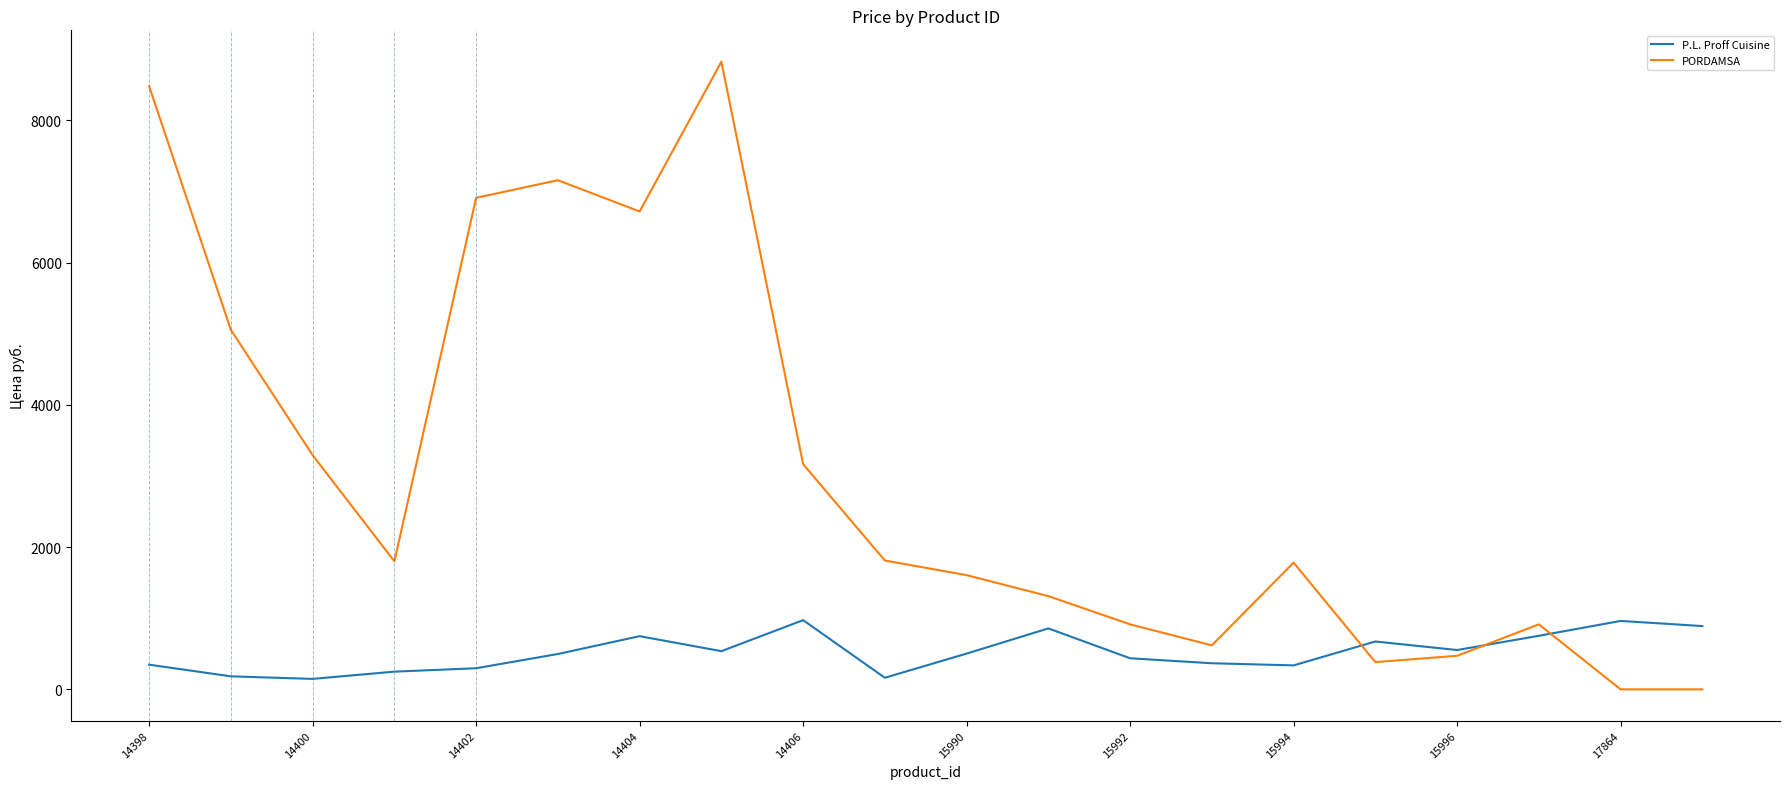

List the series in order of their peak value, highest first.

PORDAMSA, P.L. Proff Cuisine